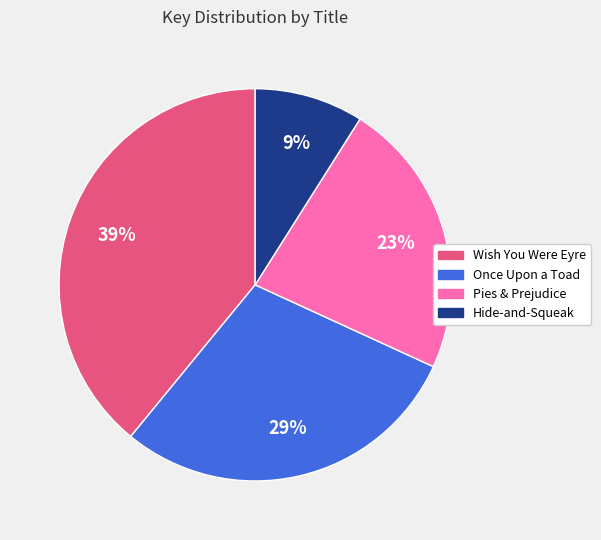

How many slices are in this pie chart?

4